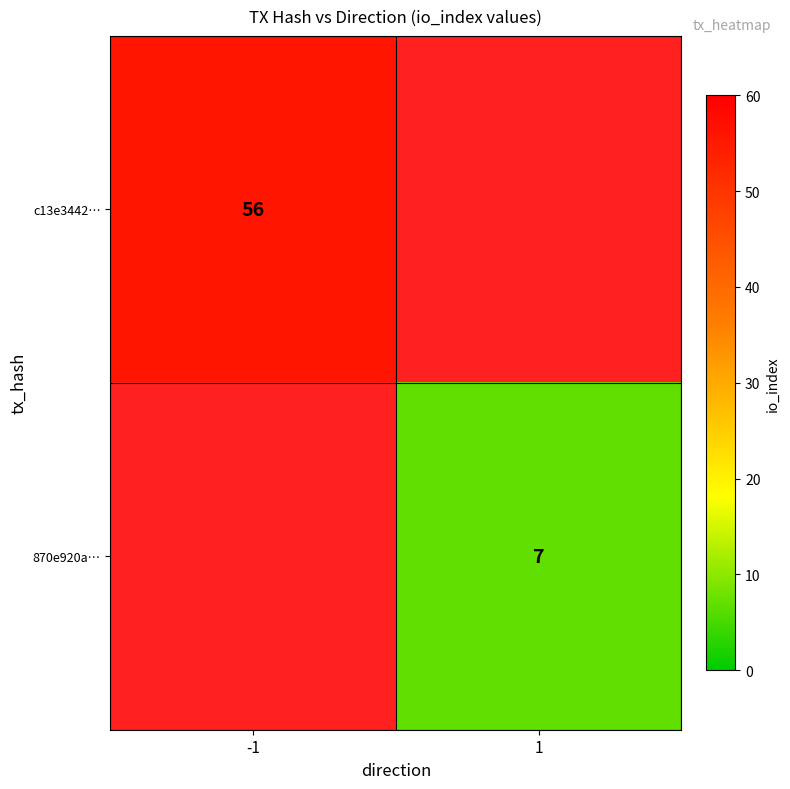

The value of c13e3442… at -1 is 99.3. True or false?

False